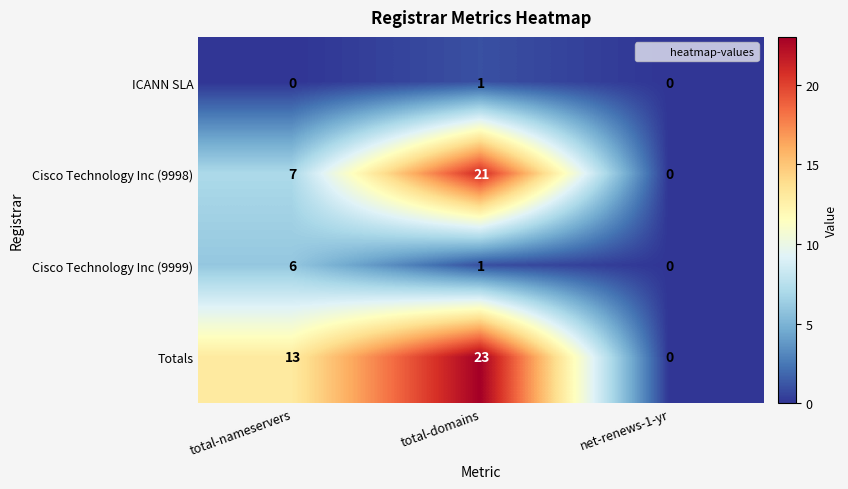

Which category has the highest value across all series?

total-domains